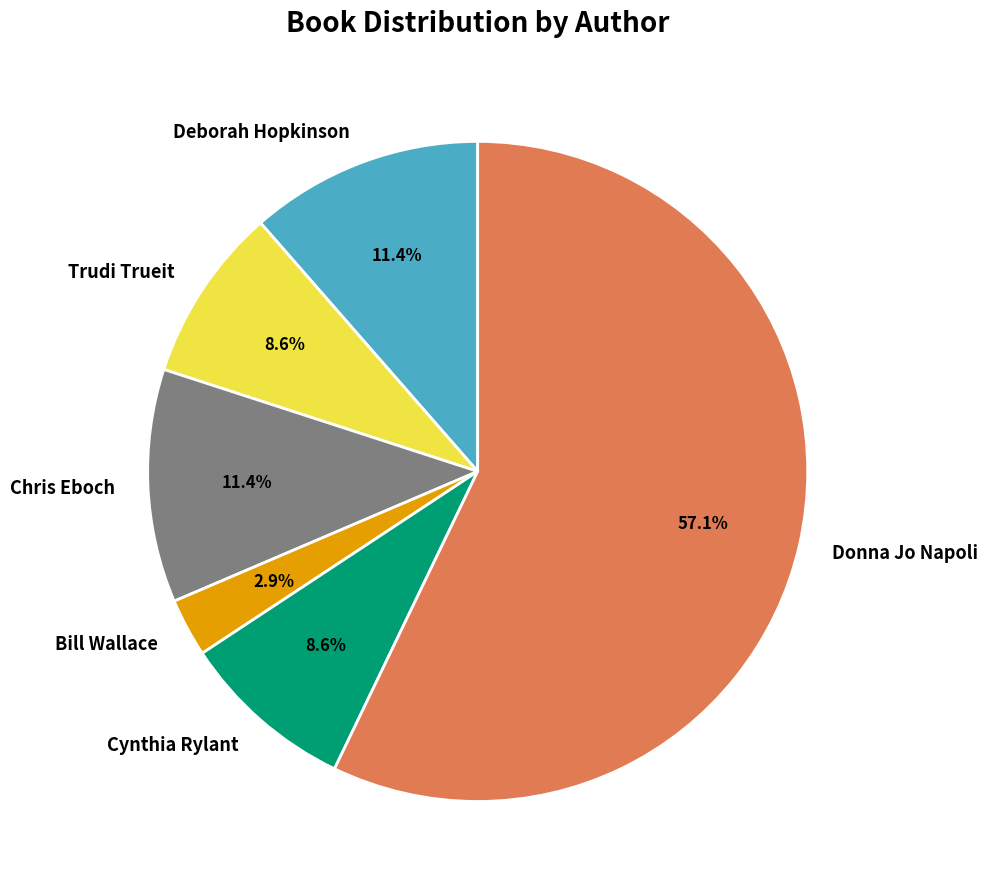

True or false: Donna Jo Napoli accounts for 57% of the total.

True